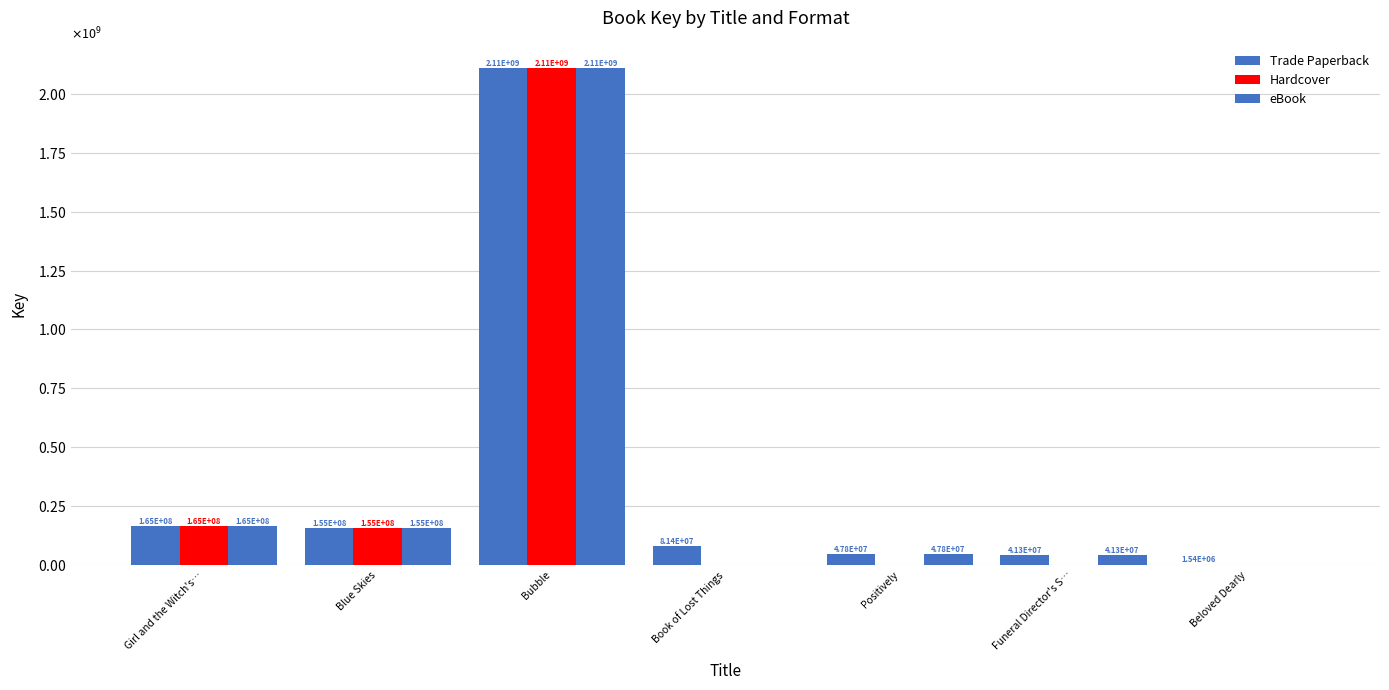

Reading right to left, what are all the values shown in this chart?

Trade Paperback: 1544037	41335885	47819032	81430011	2108576140	155334545	165096567
Hardcover: 0	0	0	0	2108576140	155334545	165096567
eBook: 0	41335885	47819032	0	2108576140	155334545	165096567